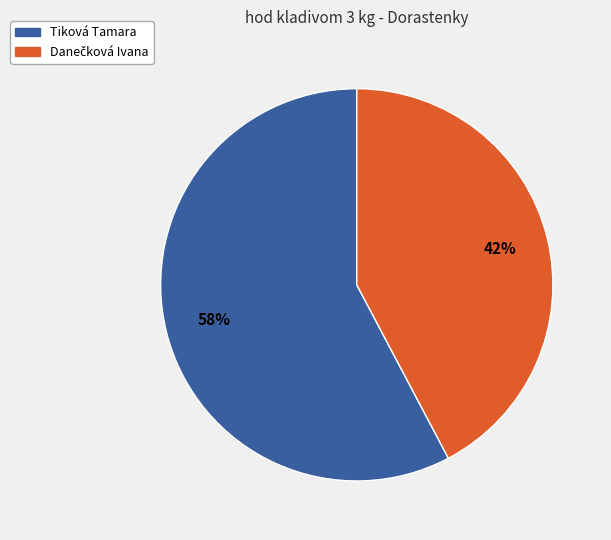

To the nearest percent, what percentage of the pie is Tiková Tamara?

58%